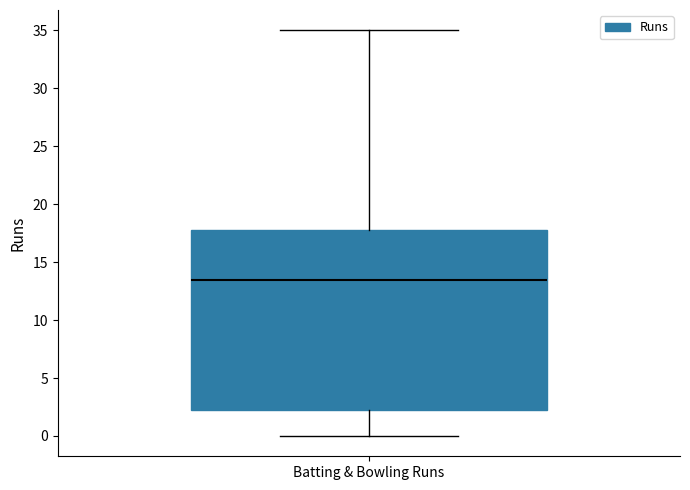

Transcribe this box plot: give where the median line is, the range the box spans, and where the two whiskers end, as read against the y-axis. The values are not printed on the chart, so give them approximately, as read against the axis.

median 13.5, box 2.5 to 18.0, whiskers 0.0 to 35.0